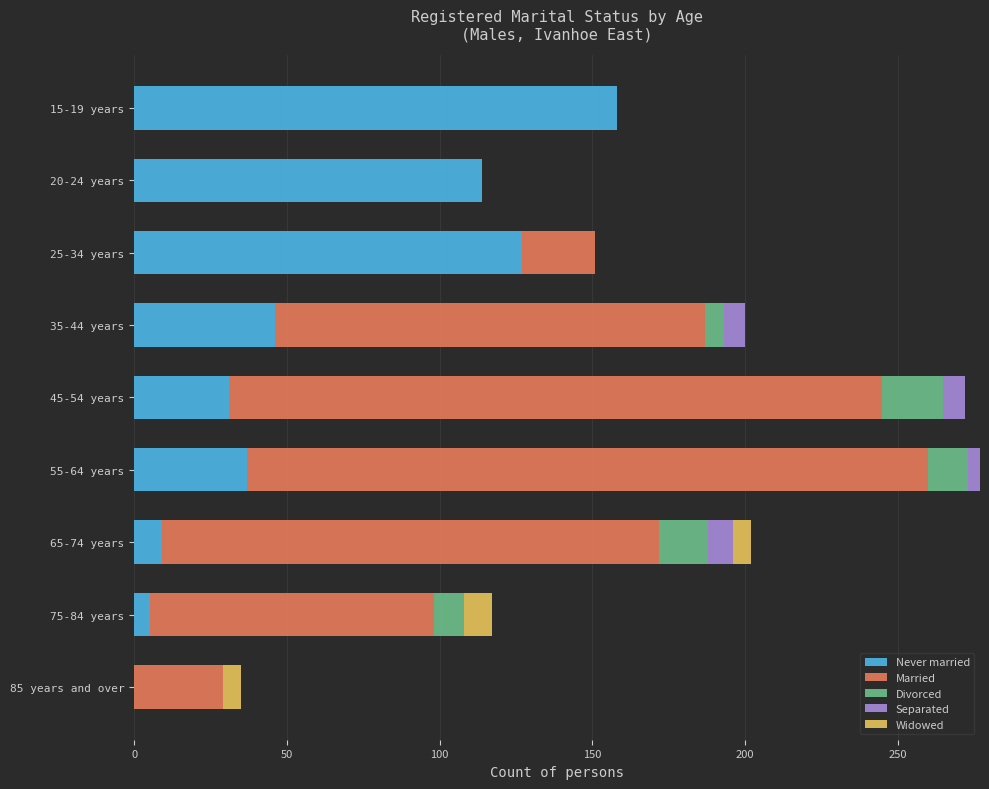

What is the total value across all series at 65-74 years?

202